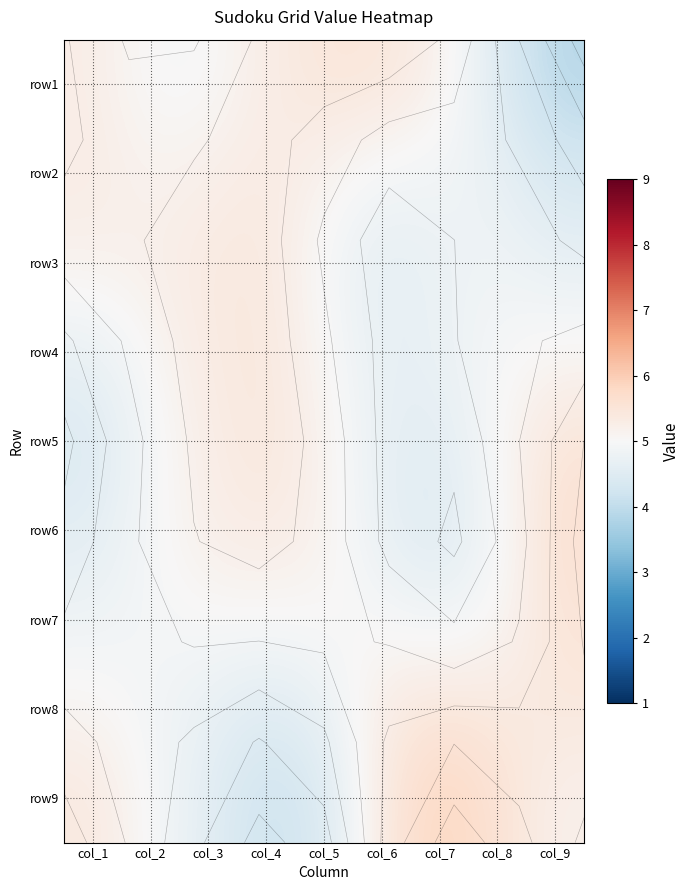

True or false: row9 has a value of 5.4 at col_6.

True